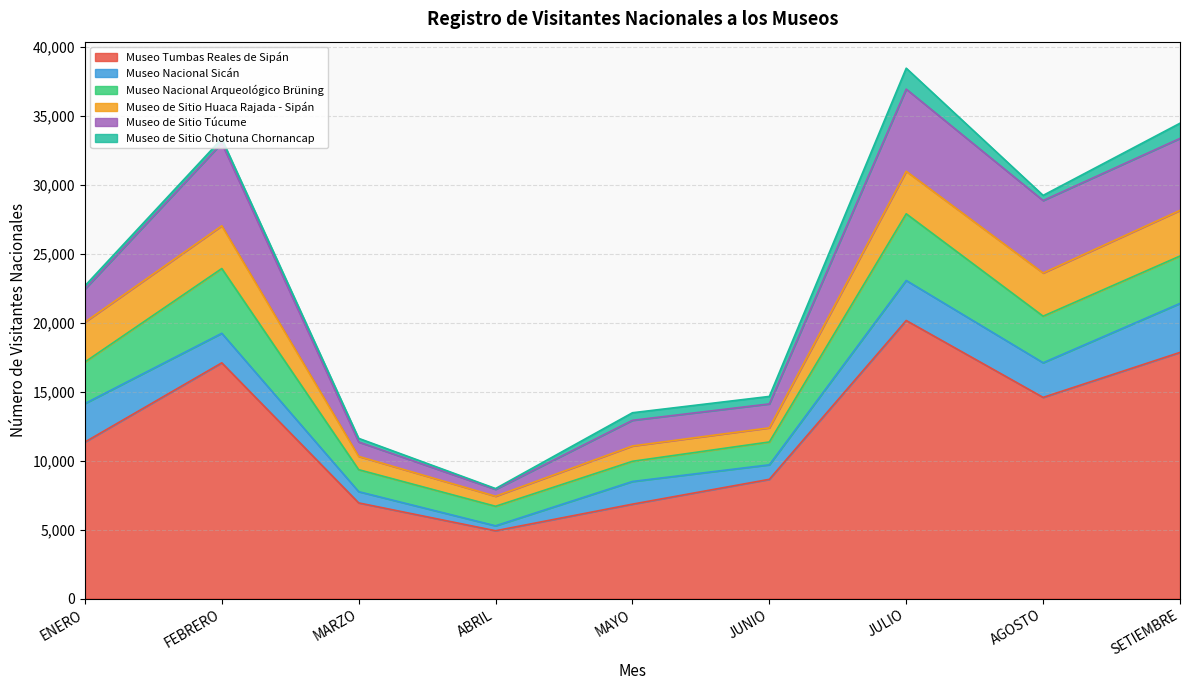

True or false: Museo Nacional Sicán has more than 2 points higher than both neighbors.

False